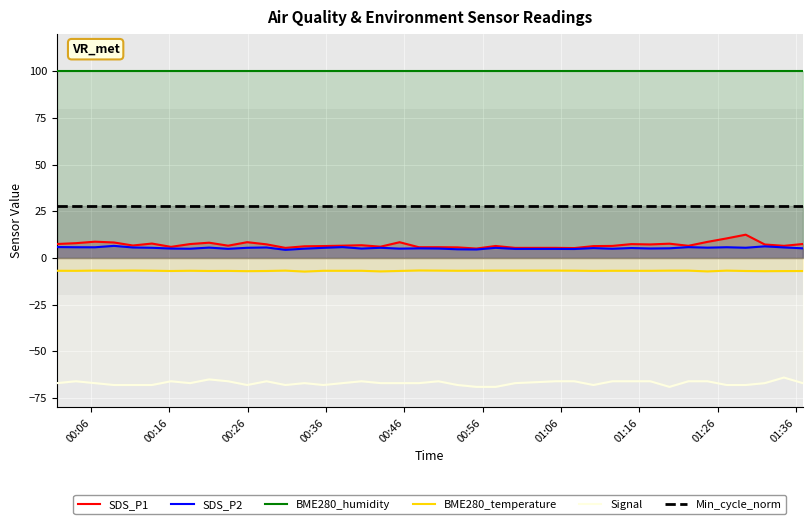

Which series has the largest total across all categories?

BME280_humidity